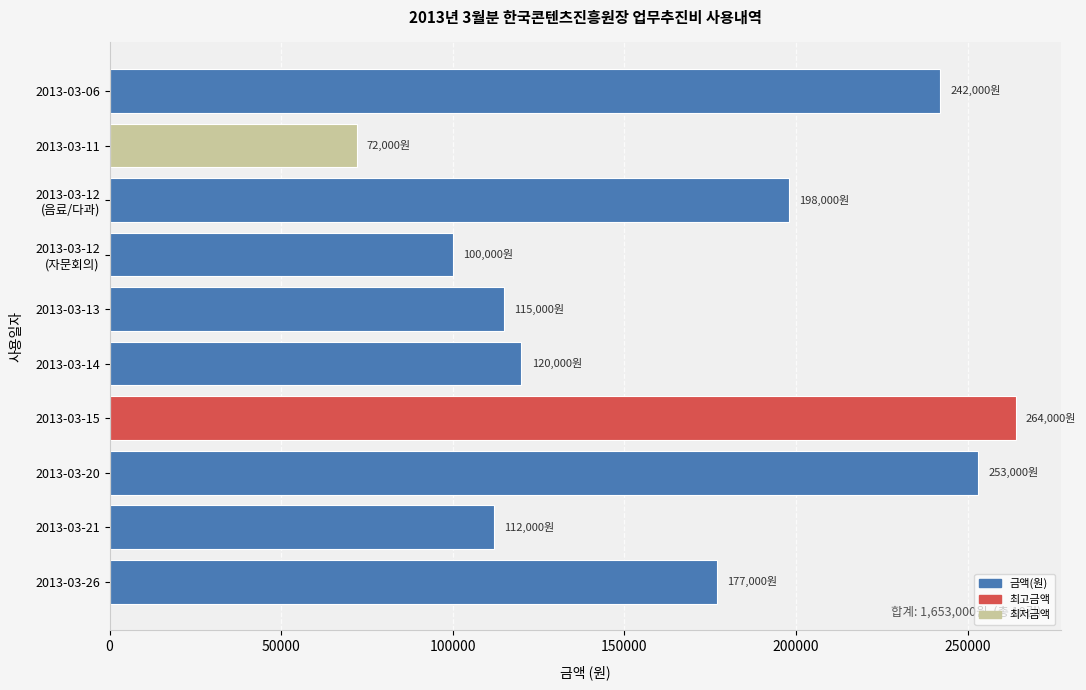

How many series are shown in this chart?

1